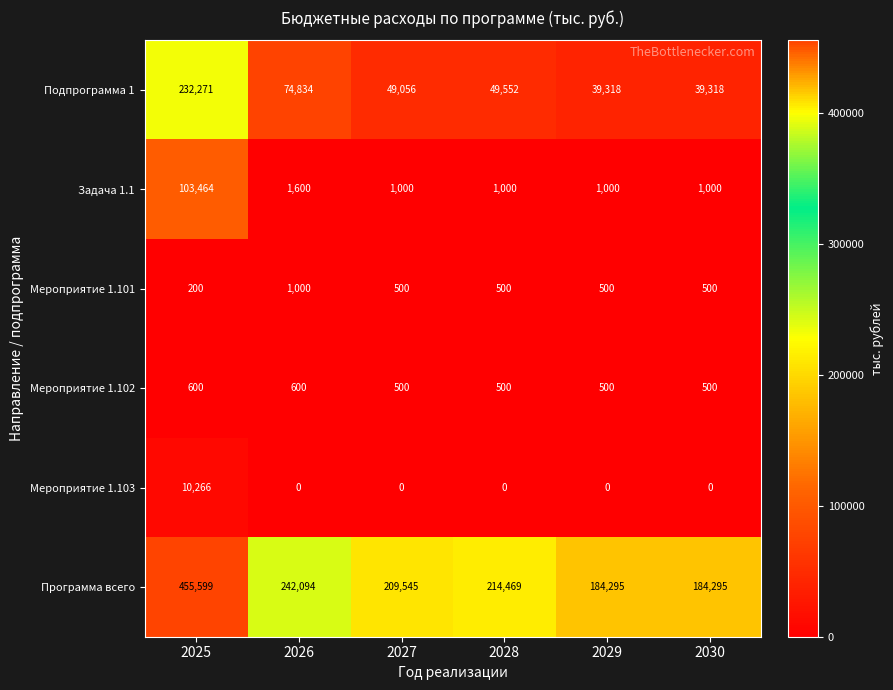

At which label is Программа всего closest to 319947?

2026